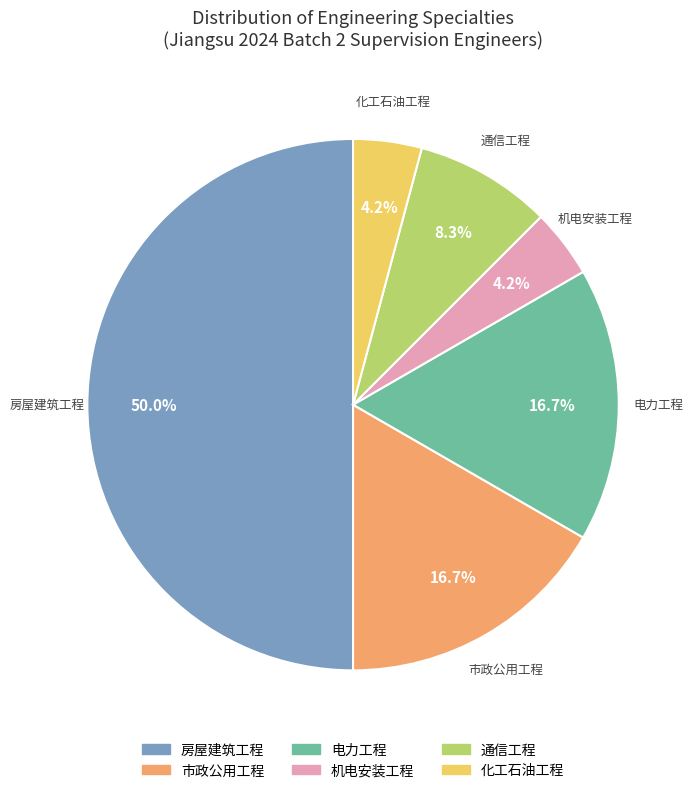

Does 市政公用工程 account for over 50% of the chart?

No